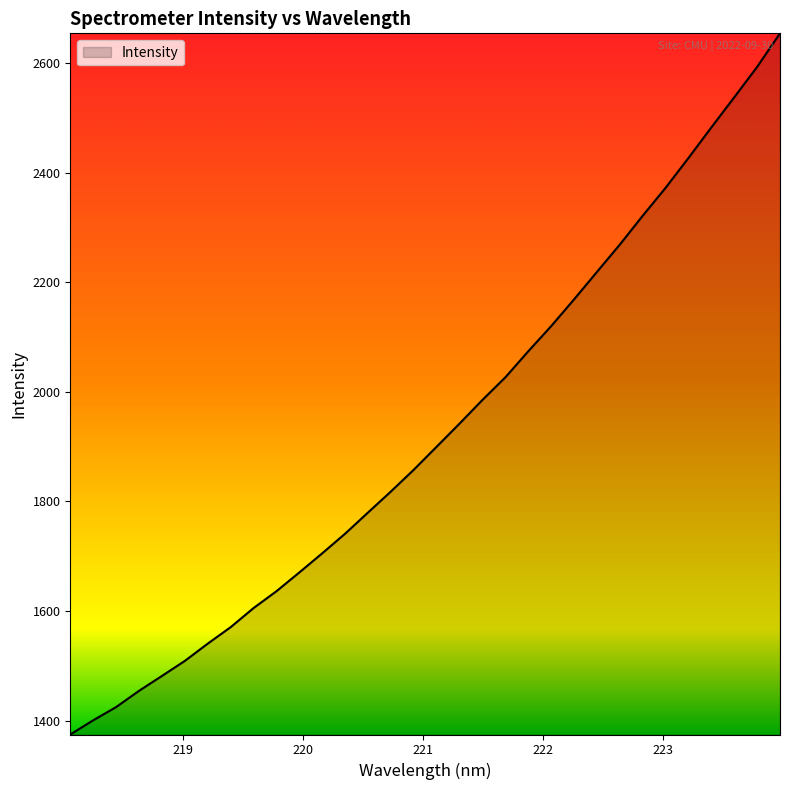

What is the smallest value displayed?

1374.6